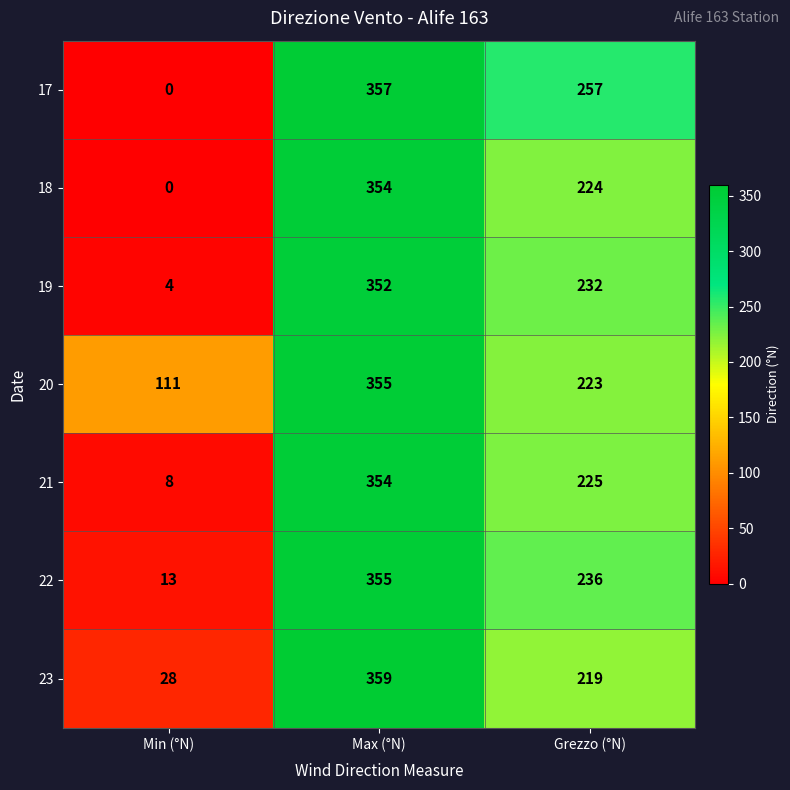

What is the highest value of the 22 series?

355